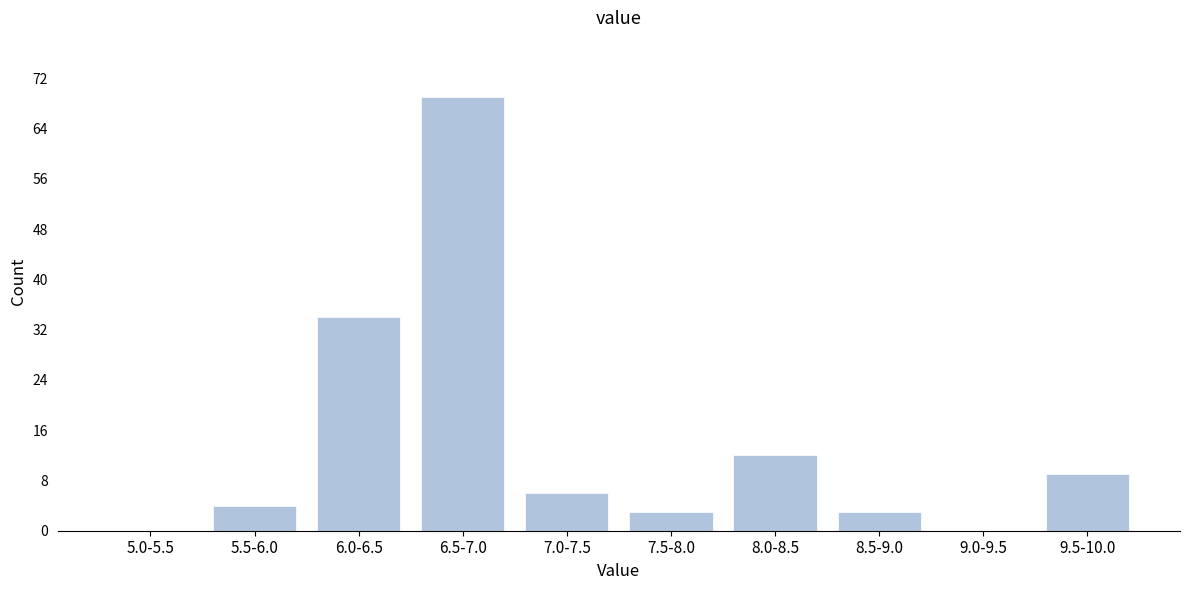

Reading left to right, what are all the values shown in this chart?

5.0-5.5=0	5.5-6.0=4	6.0-6.5=34	6.5-7.0=69	7.0-7.5=6	7.5-8.0=3	8.0-8.5=12	8.5-9.0=3	9.0-9.5=0	9.5-10.0=9